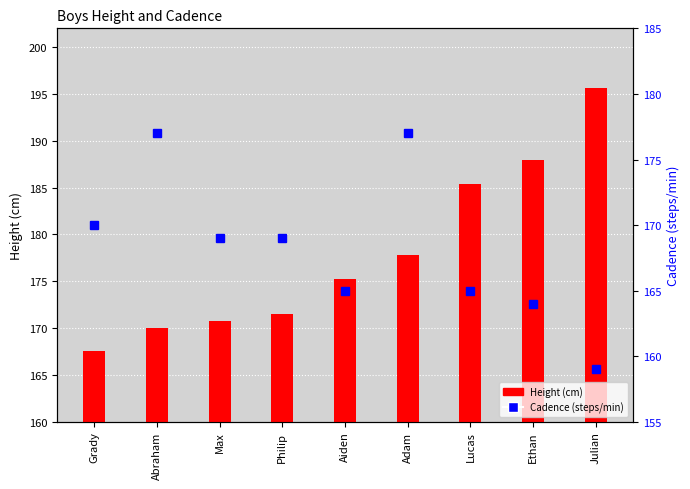

What are all the series names shown in the legend?

Height (cm), Cadence (steps/min)